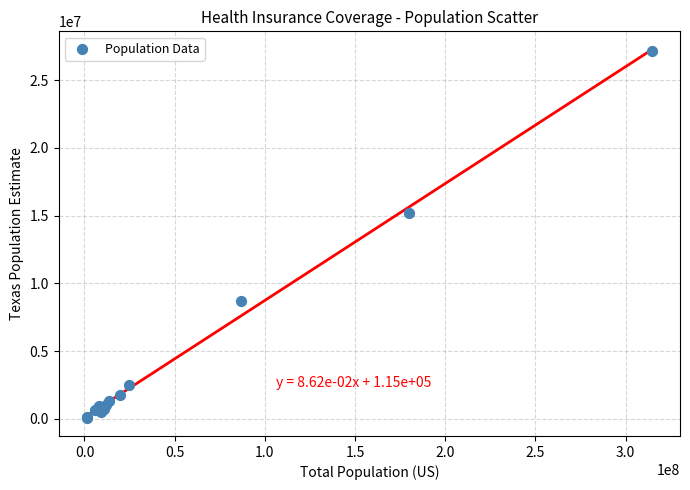

What Y value in the scatter plot is closest to 13635590?

15213041